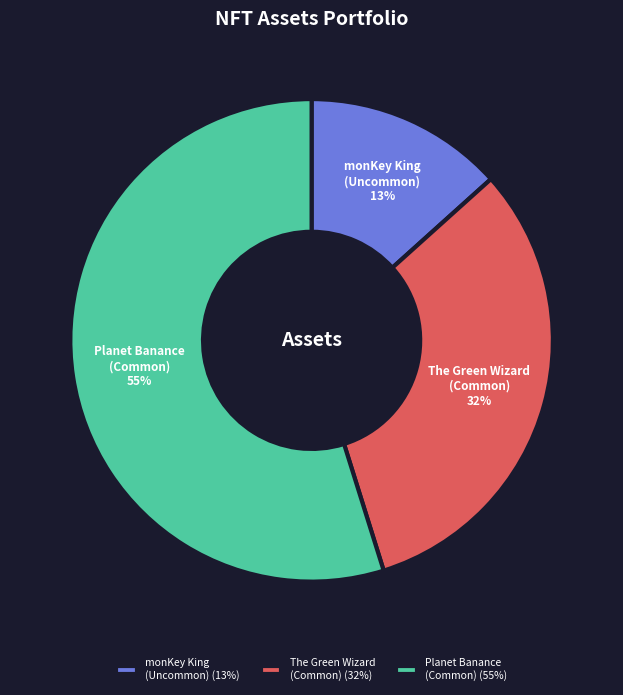

To the nearest percent, what is the combined percentage of monKey King (Uncommon) (13%) and The Green Wizard (Common) (32%)?

45%